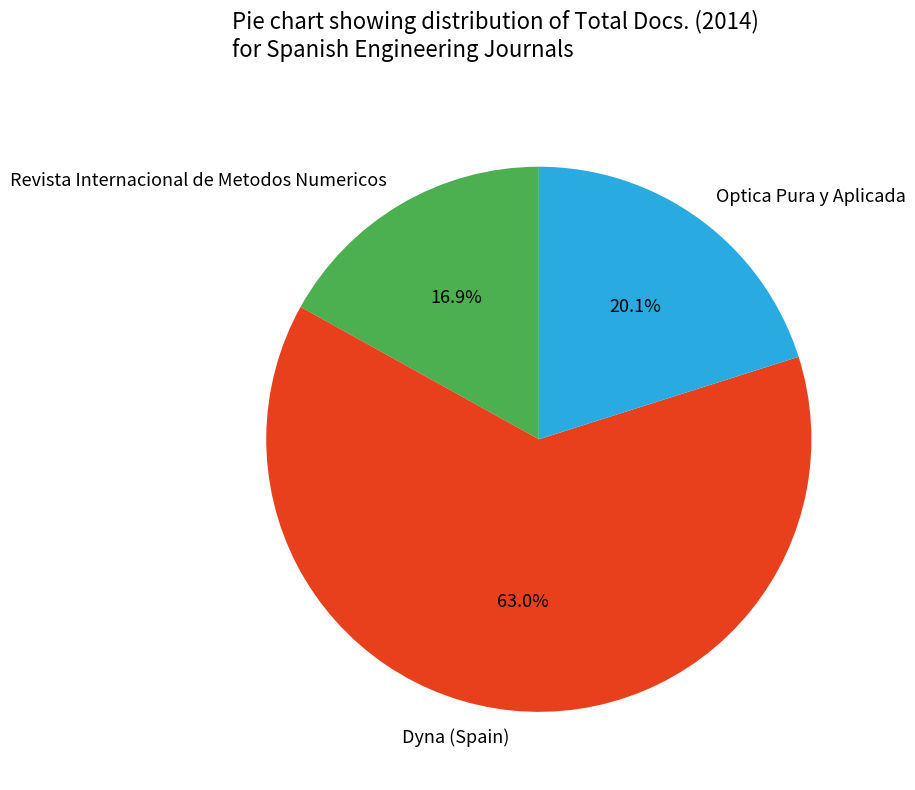

Approximately how many times larger is the value at Dyna (Spain) compared to Optica Pura y Aplicada?

3.1